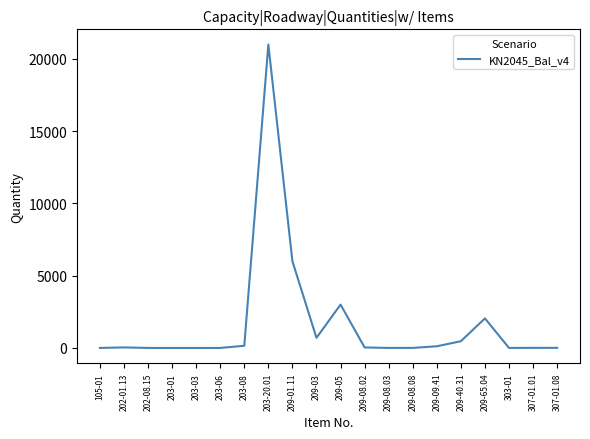

What is the ratio of the value at 307-01.01 to the value at 209-08.08?

1.5